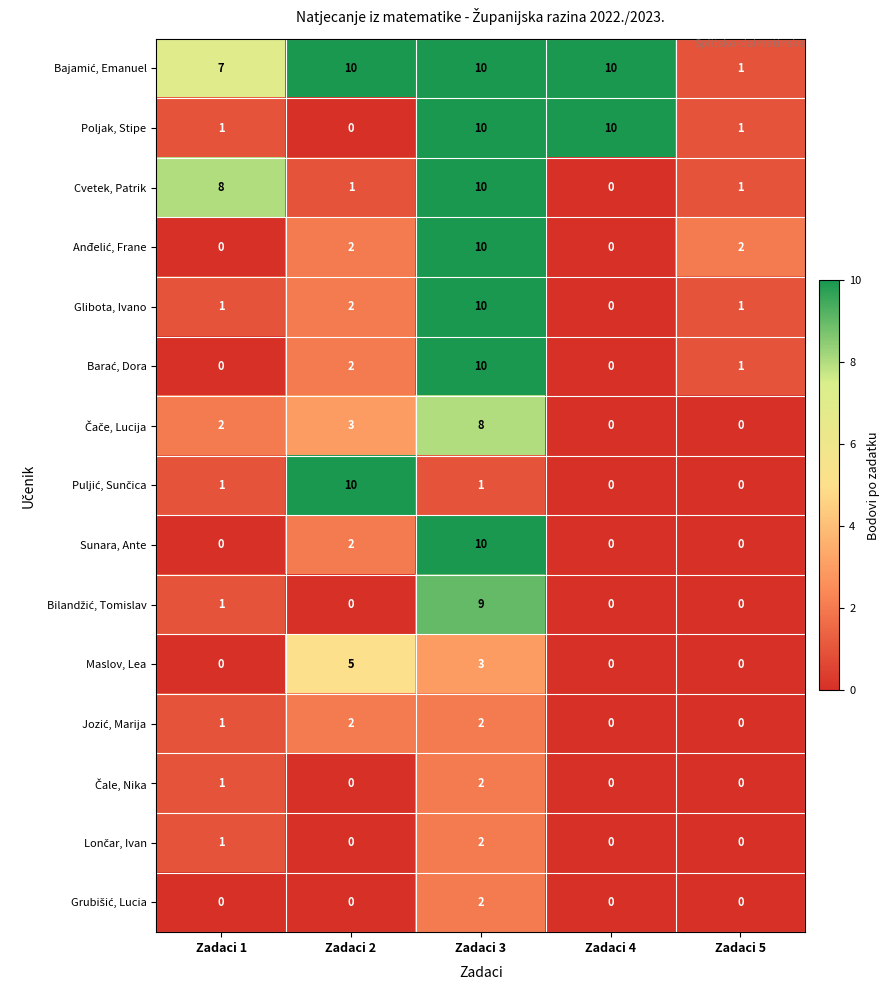

The Poljak, Stipe series shows 10 at Zadaci 3. True or false?

True